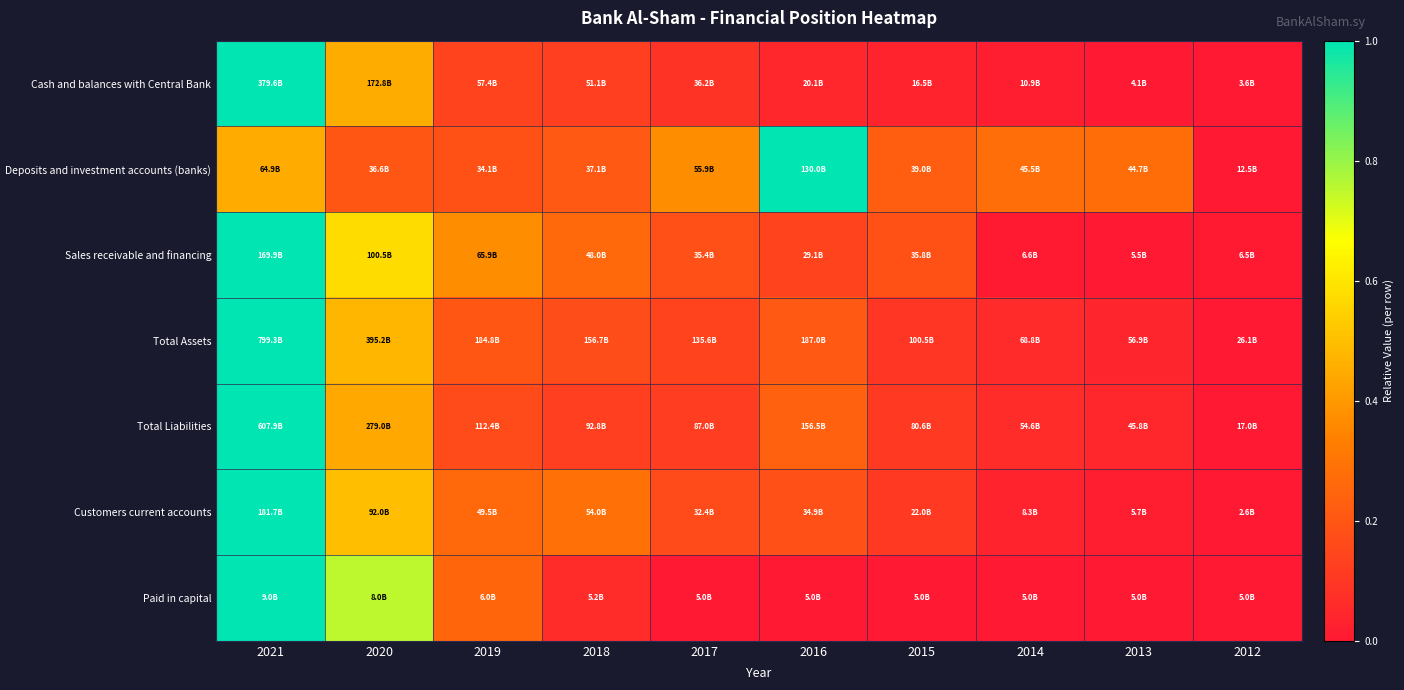

Between 2019 and 2016, which series saw the biggest shift?

Deposits and investment accounts (banks)